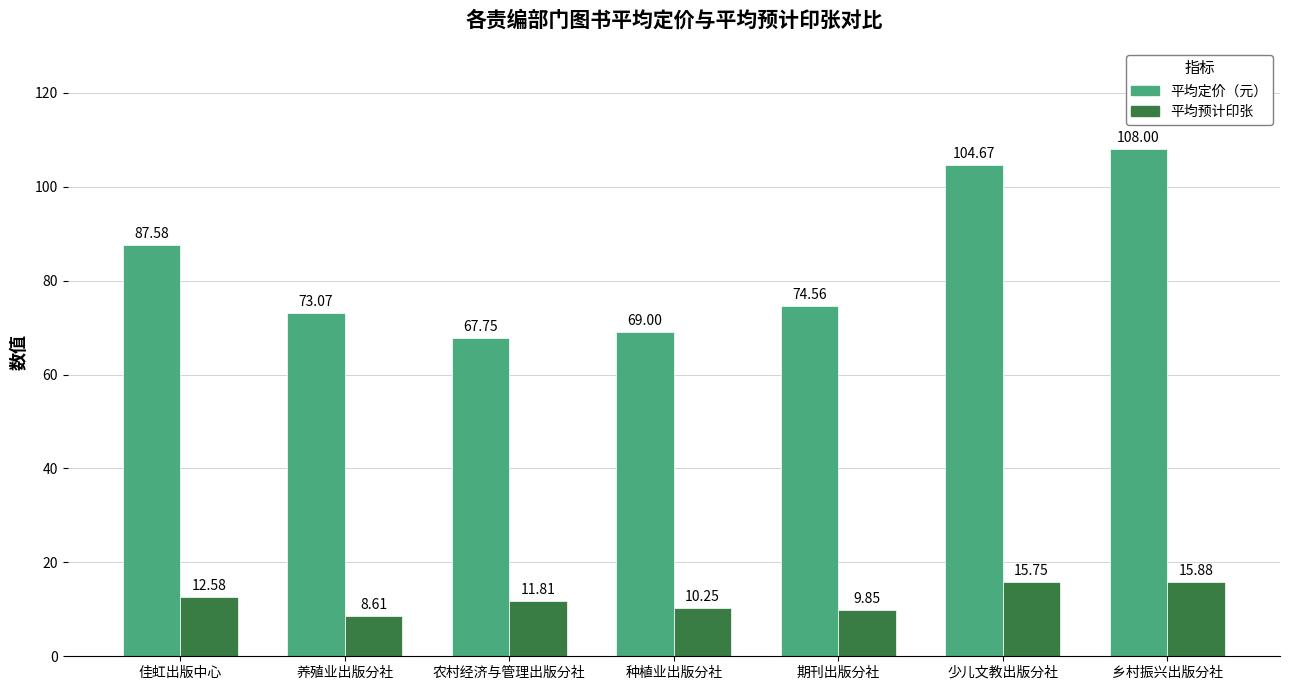

Where does the 平均预计印张 series first go above 11?

佳虹出版中心